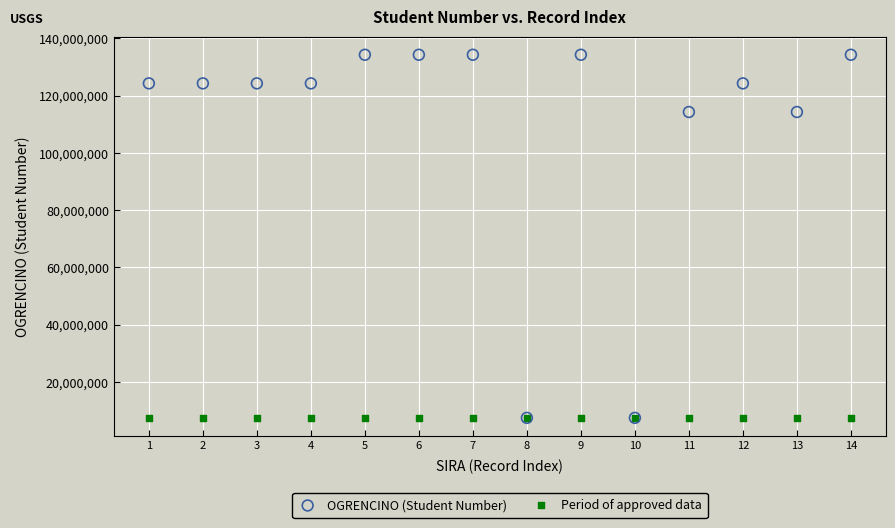

What are all the series names shown in the legend?

OGRENCINO (Student Number), Period of approved data